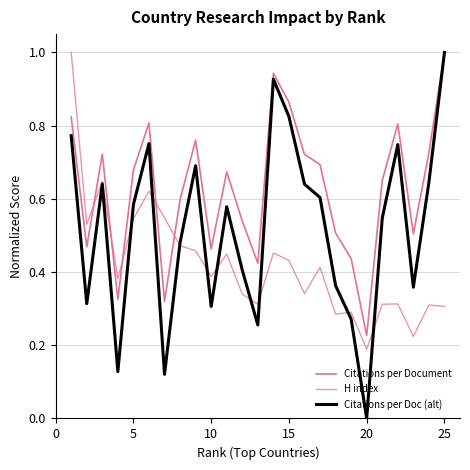

Does the chart display data point markers on the line(s)?

No